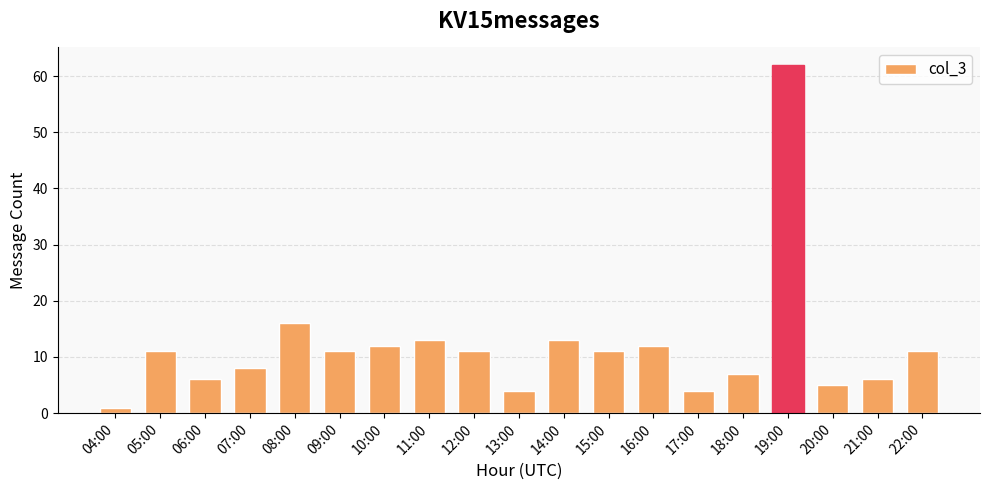

Between 14:00 and 09:00, which is larger?

14:00